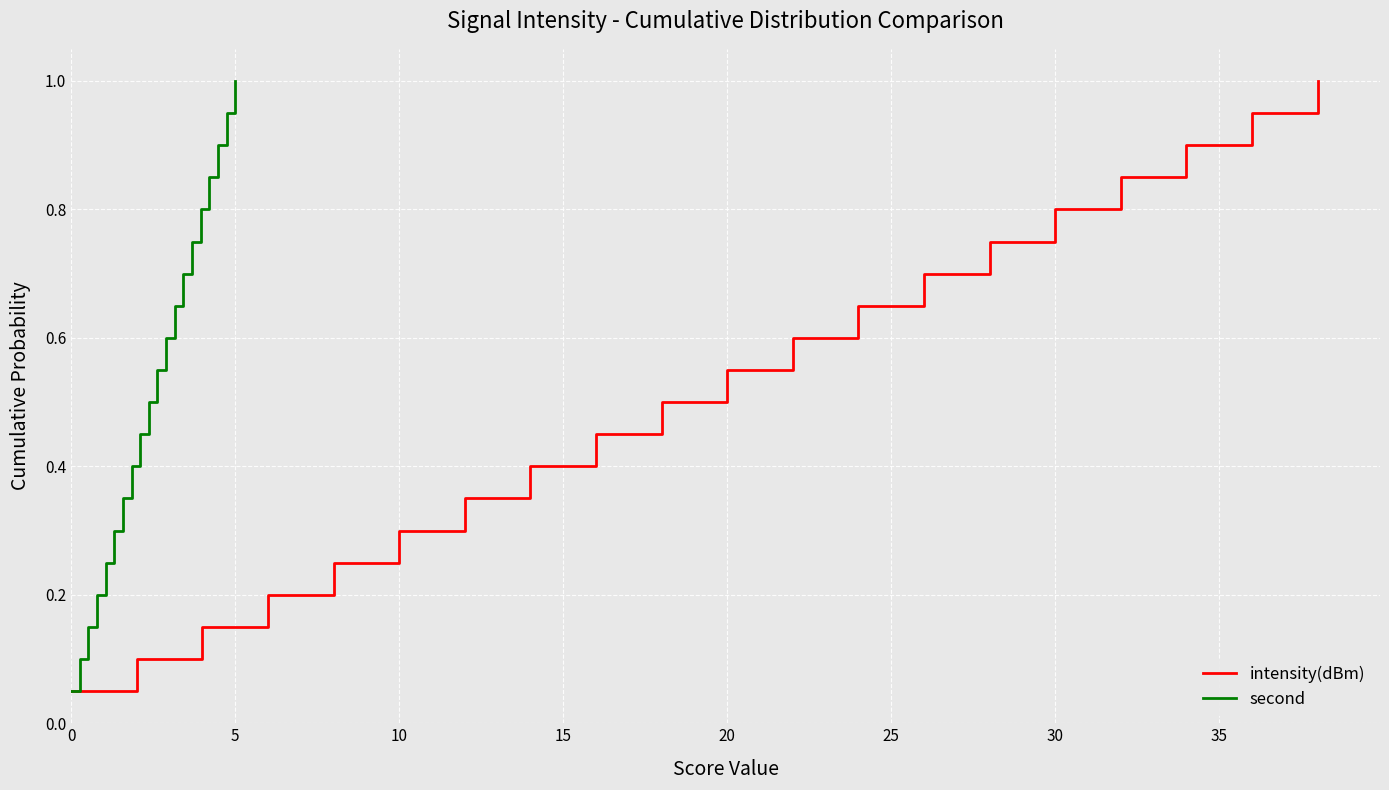

Is the value of second at 12 greater than the value of intensity(dBm) at 15?

Yes